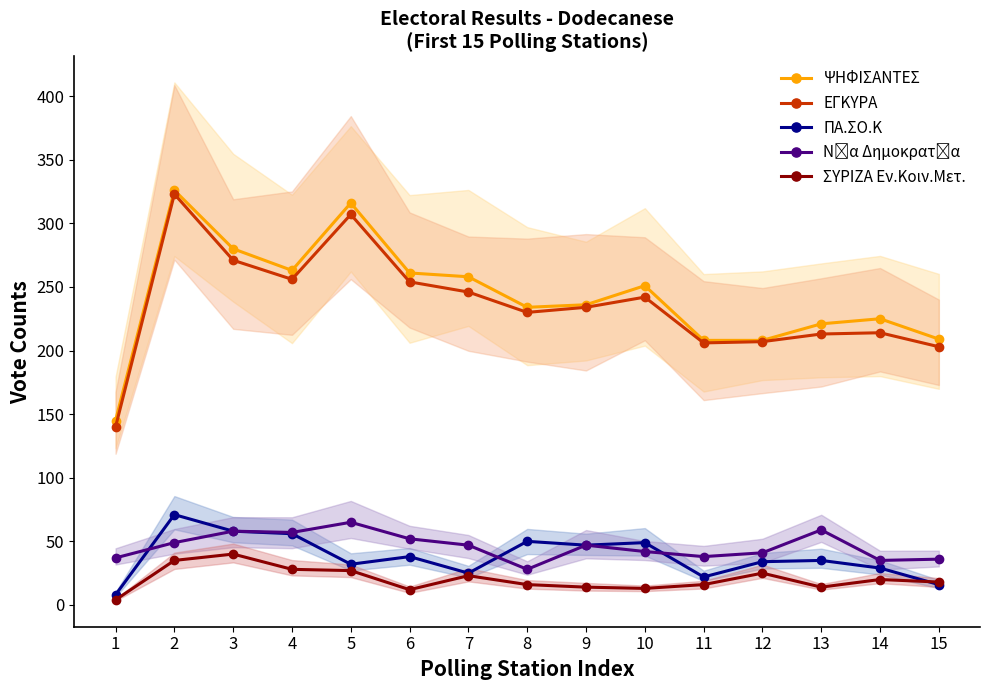

At which category does ΠΑ.ΣΟ.Κ reach its first local valley?

5